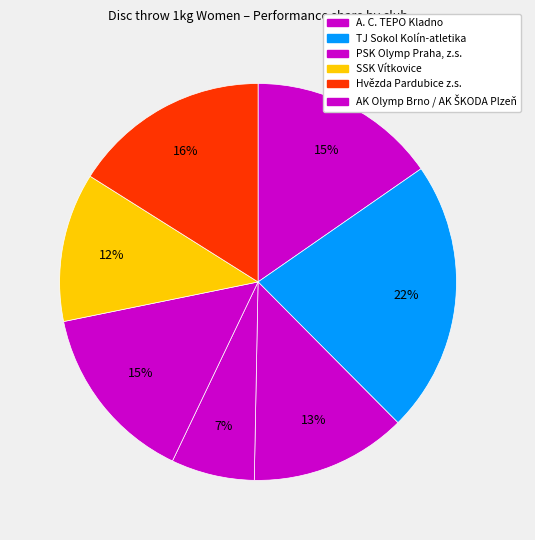

How many segments does this pie chart have?

7